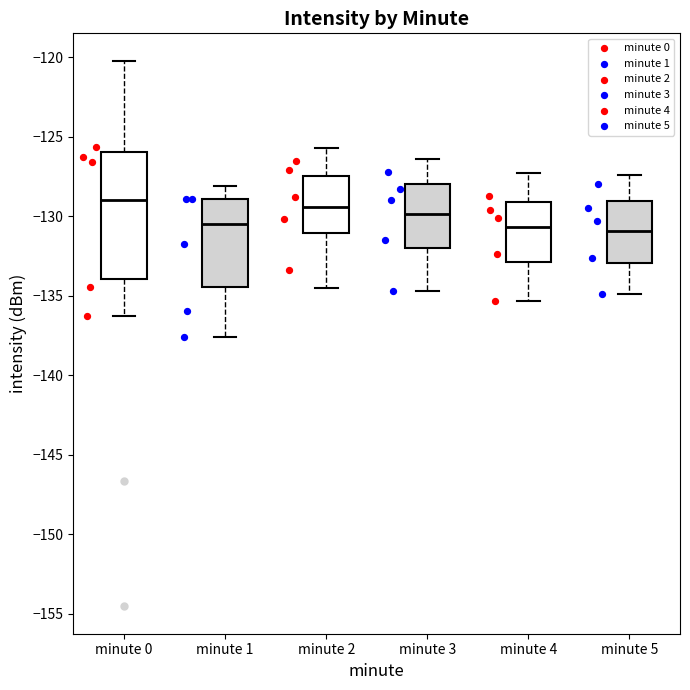

Reading left to right, read every box against the y-axis: the position of its median line, the range the box covers, and the ends of its whiskers. The values are not printed on the chart, so give them approximately, as read against the axis.

minute 0: median -129.0, box -134.0 to -126.0, whiskers -136.5 to -120.0
minute 1: median -130.5, box -134.5 to -129.0, whiskers -137.5 to -128.0
minute 2: median -129.5, box -131.0 to -127.5, whiskers -134.5 to -125.5
minute 3: median -130.0, box -132.0 to -128.0, whiskers -134.5 to -126.5
minute 4: median -130.5, box -133.0 to -129.0, whiskers -135.5 to -127.5
minute 5: median -131.0, box -133.0 to -129.0, whiskers -135.0 to -127.5